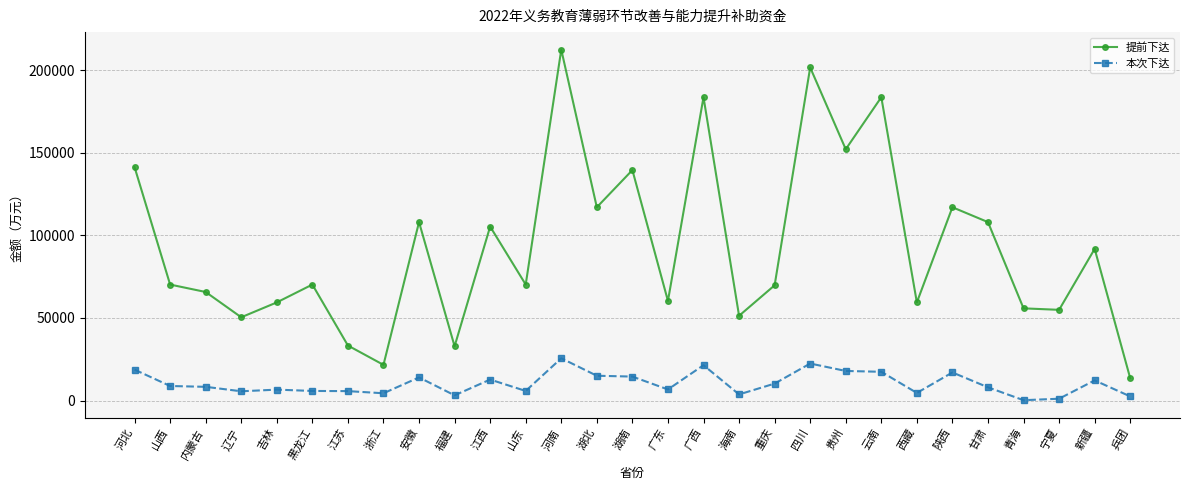

Is the value of 本次下达 at 湖南 greater than the value of 提前下达 at 山西?

No